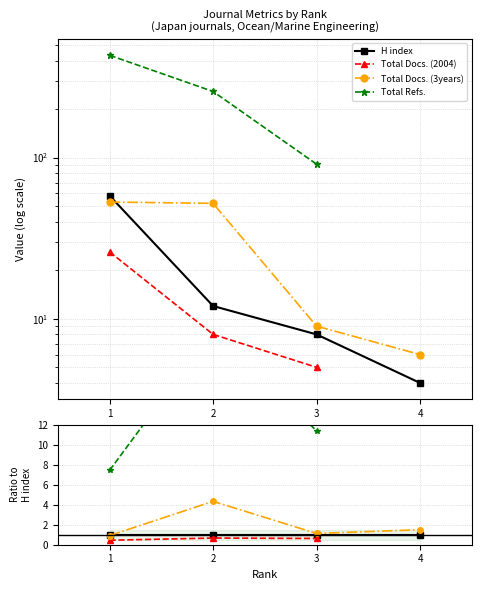

What are all the series names shown in the legend?

H index, Total Docs. (2004), Total Docs. (3years), Total Refs.